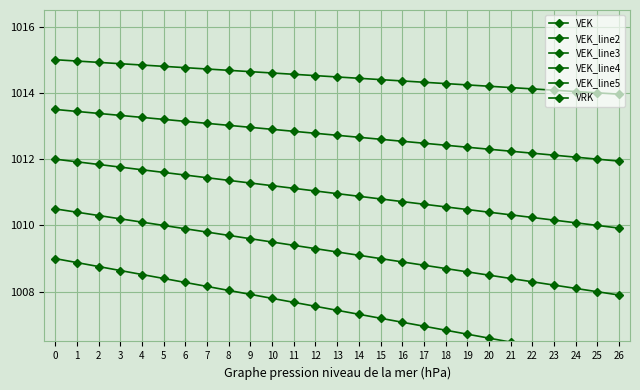

Read the VEK_line3 value at 16.

1010.7